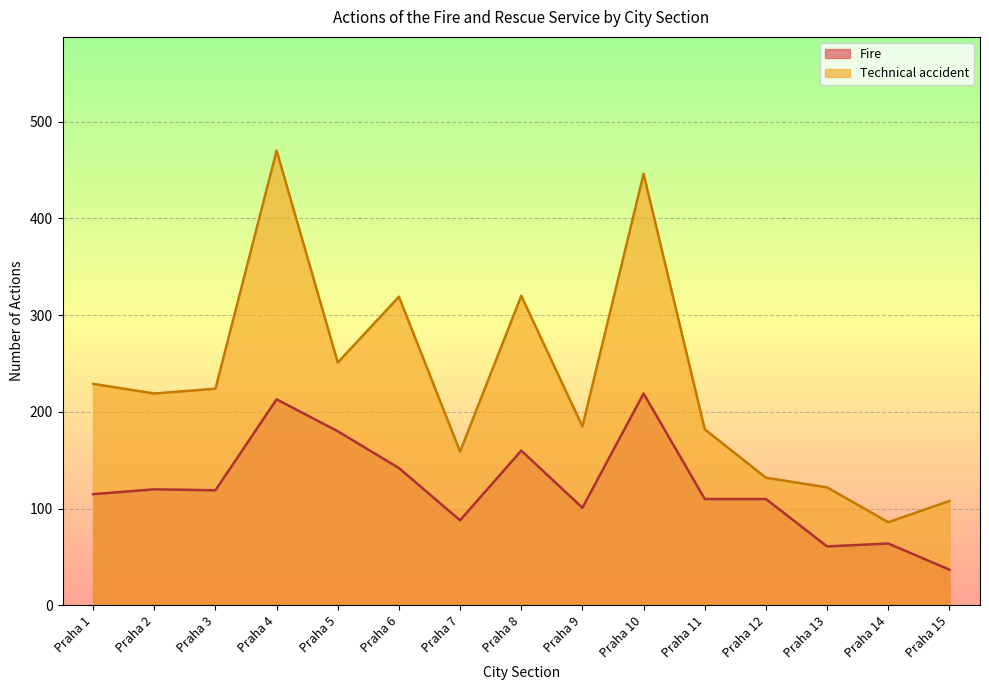

What is the difference between the maximum and minimum values in the Fire series?

182